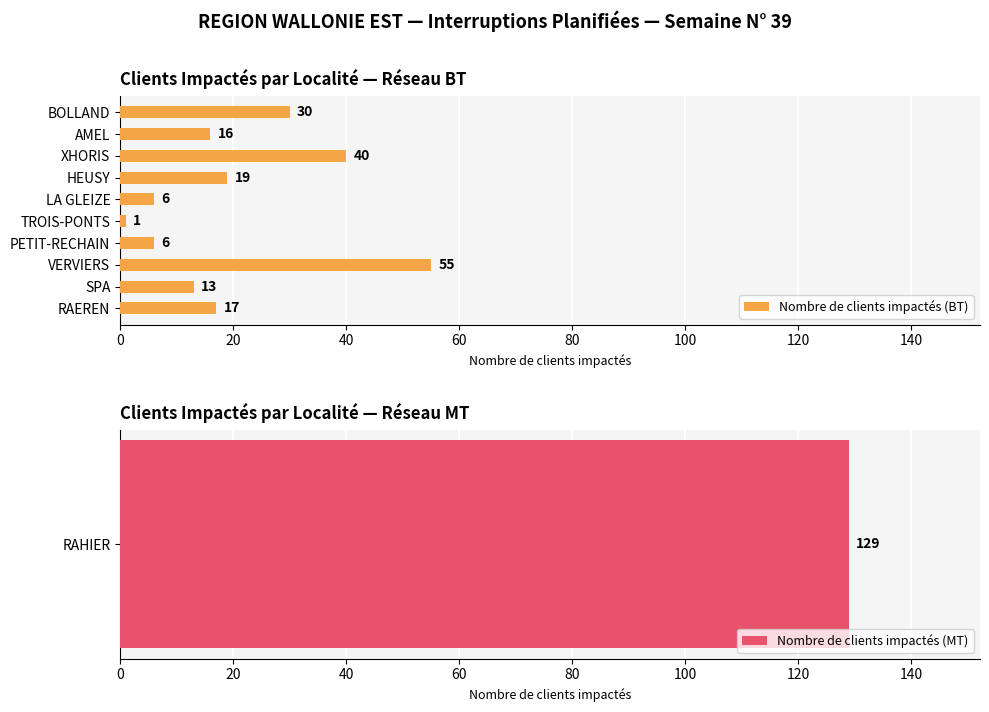

What is the difference between the Nombre de clients impactés (BT) values at HEUSY and BOLLAND?

11